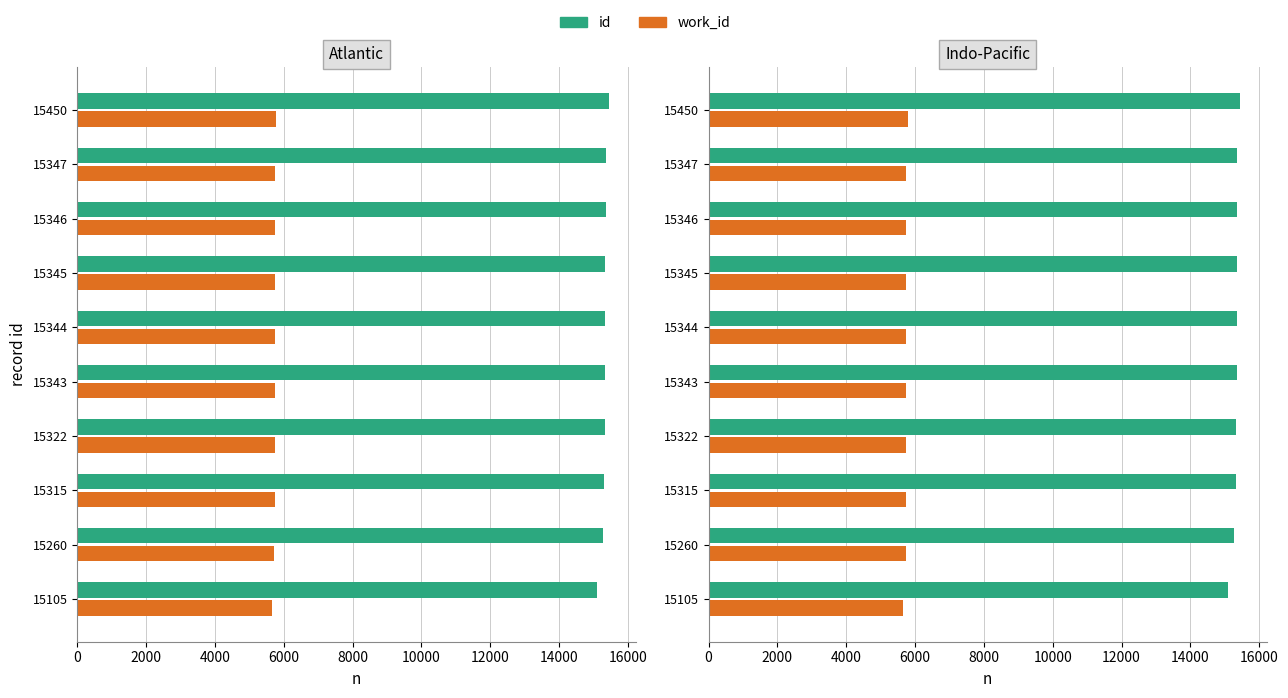

Which series has the largest total across all categories?

id